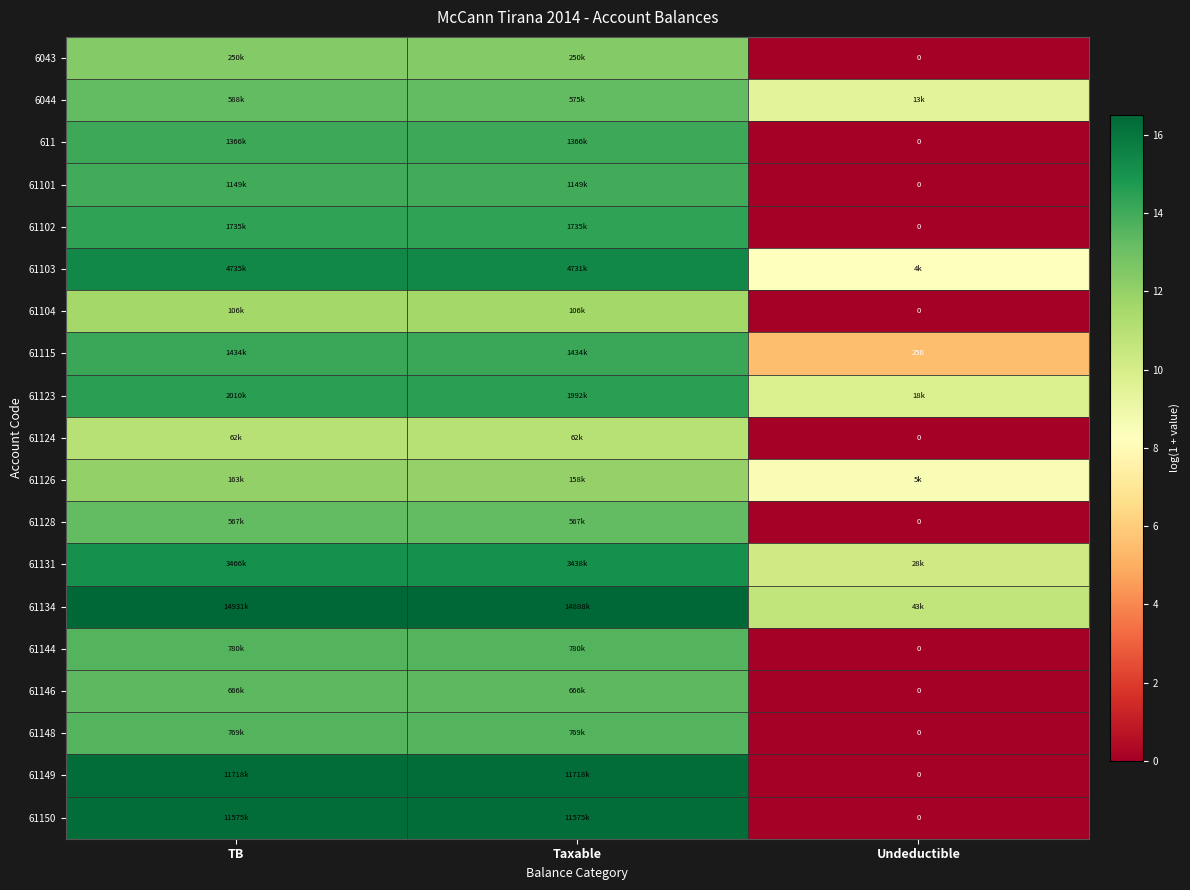

Between TB and Undeductible, which is larger?

TB